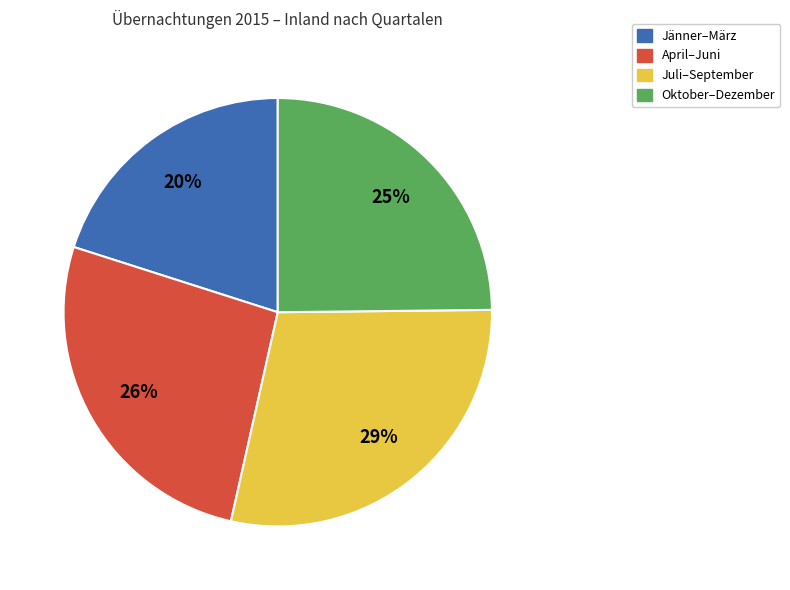

What percentage is the April–Juni slice, to the nearest percent?

26%